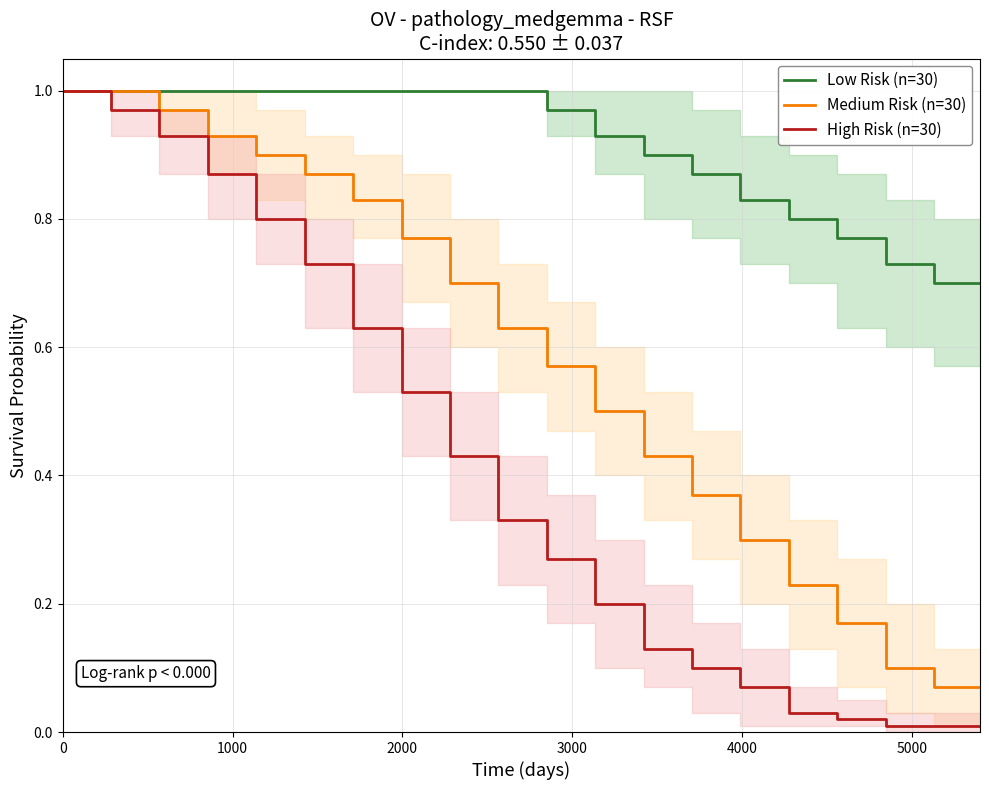

True or false: High Risk (n=30) and Low Risk (n=30) intersect in this chart.

False